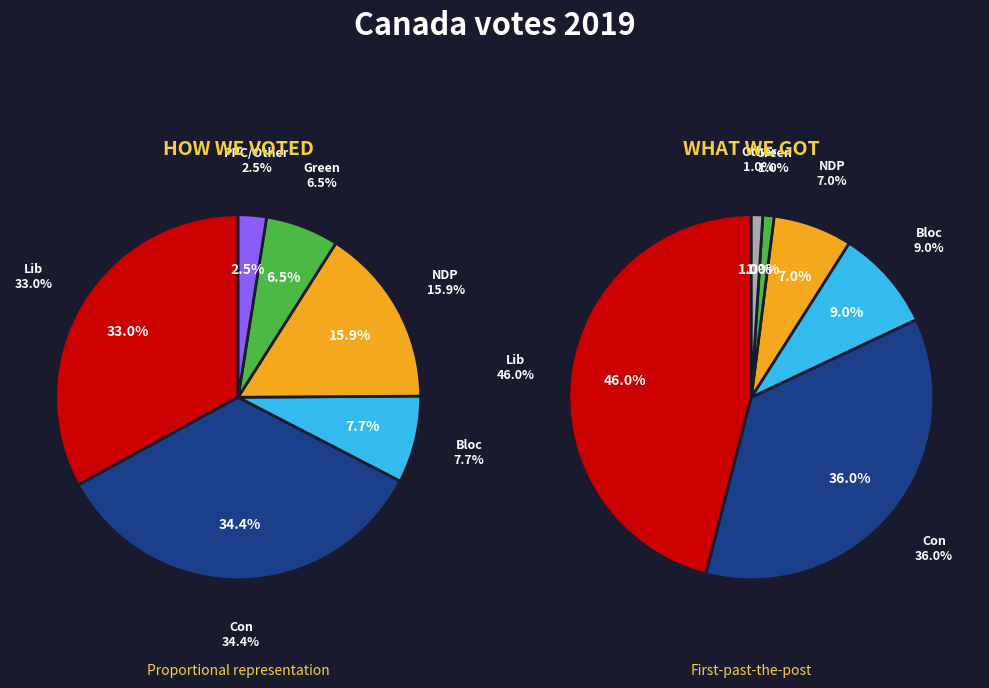

How many slices are in this pie chart?

6